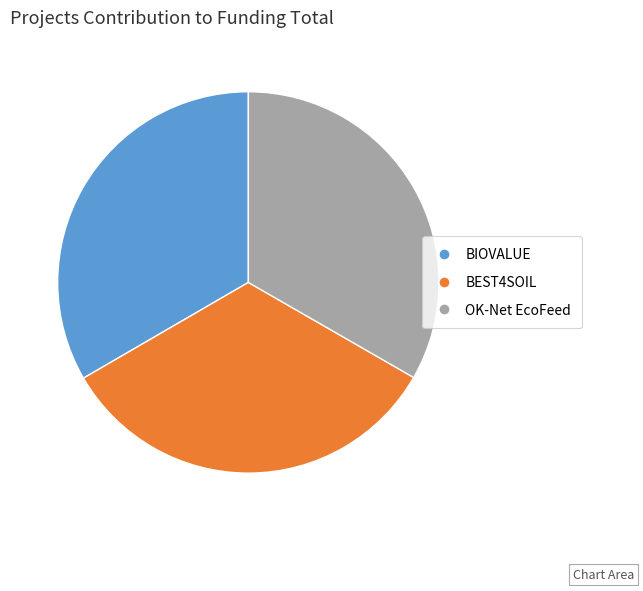

Is there any slice that represents more than half of the pie?

No